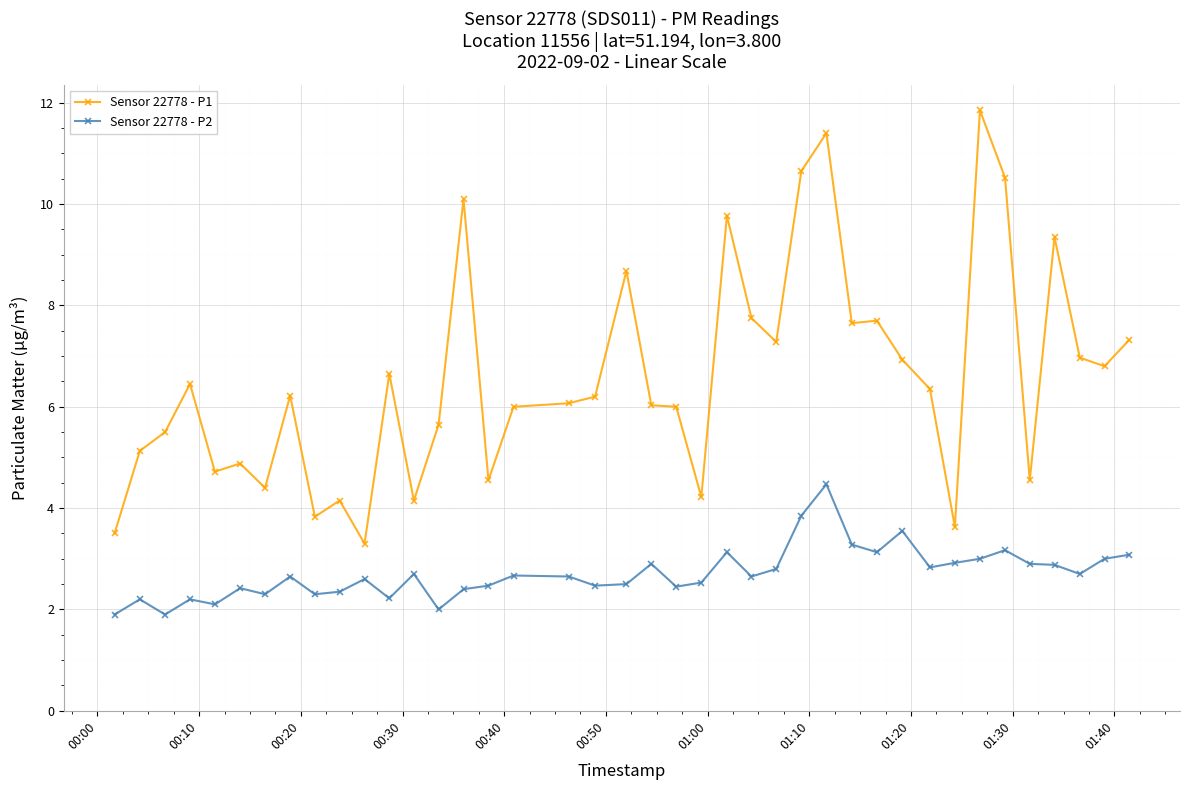

True or false: Sensor 22778 - P2 and Sensor 22778 - P1 intersect in this chart.

False